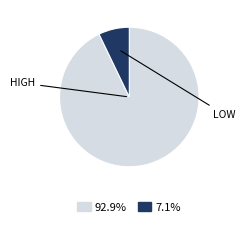

Does any single category account for the majority?

Yes